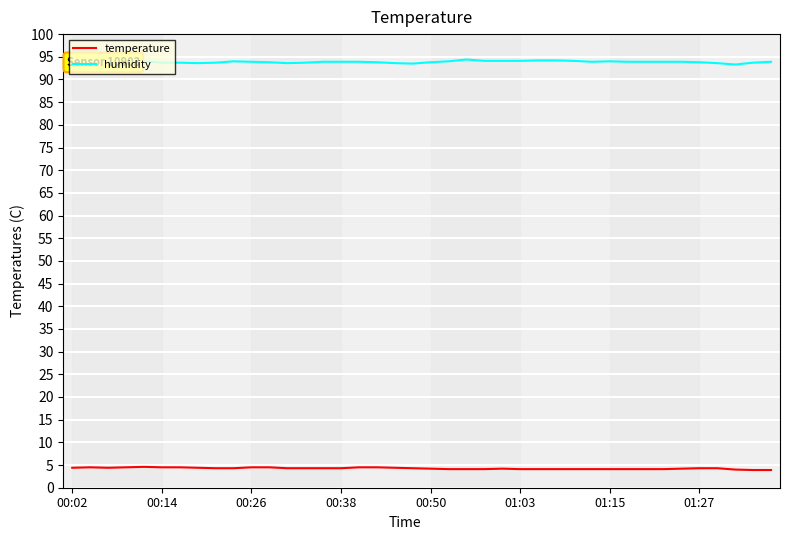

What is the greatest value displayed?

94.4